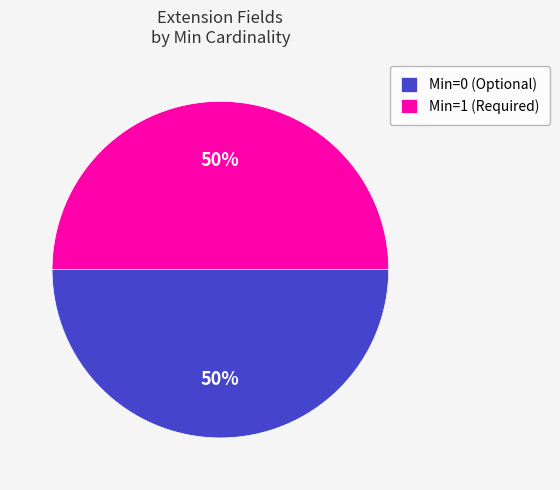

How many slices are in this pie chart?

2